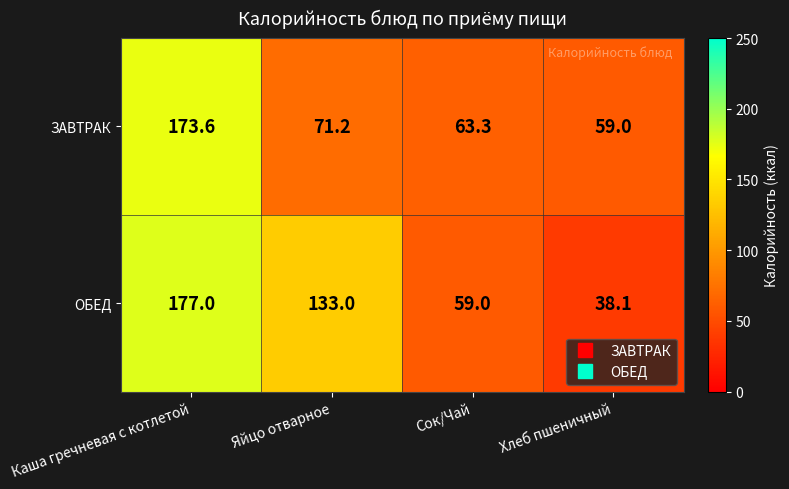

Between Каша гречневая с котлетой and Хлеб пшеничный, which series saw the biggest shift?

ОБЕД